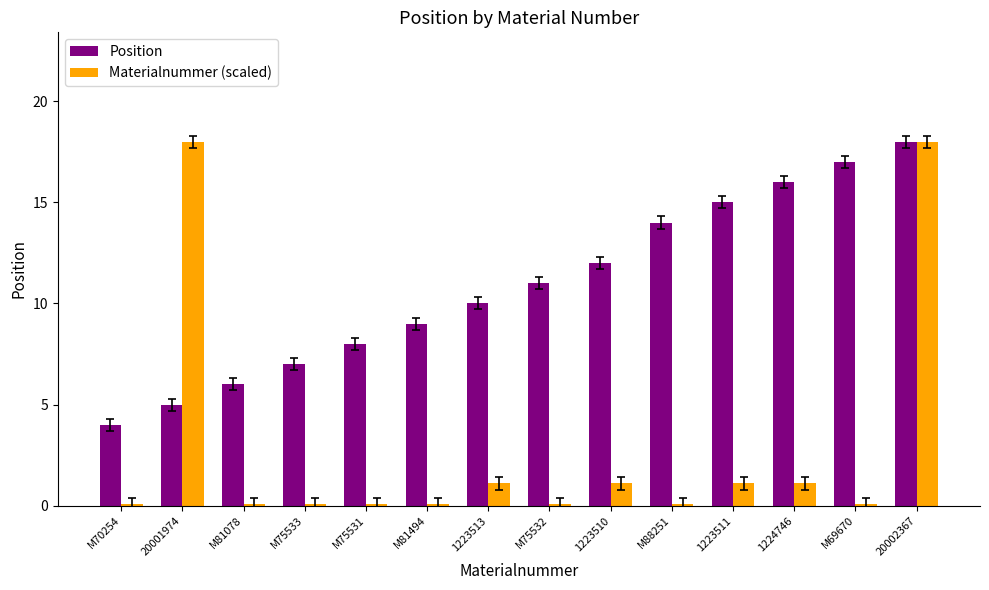

What is the sum of all Materialnummer (scaled) values?

41.0